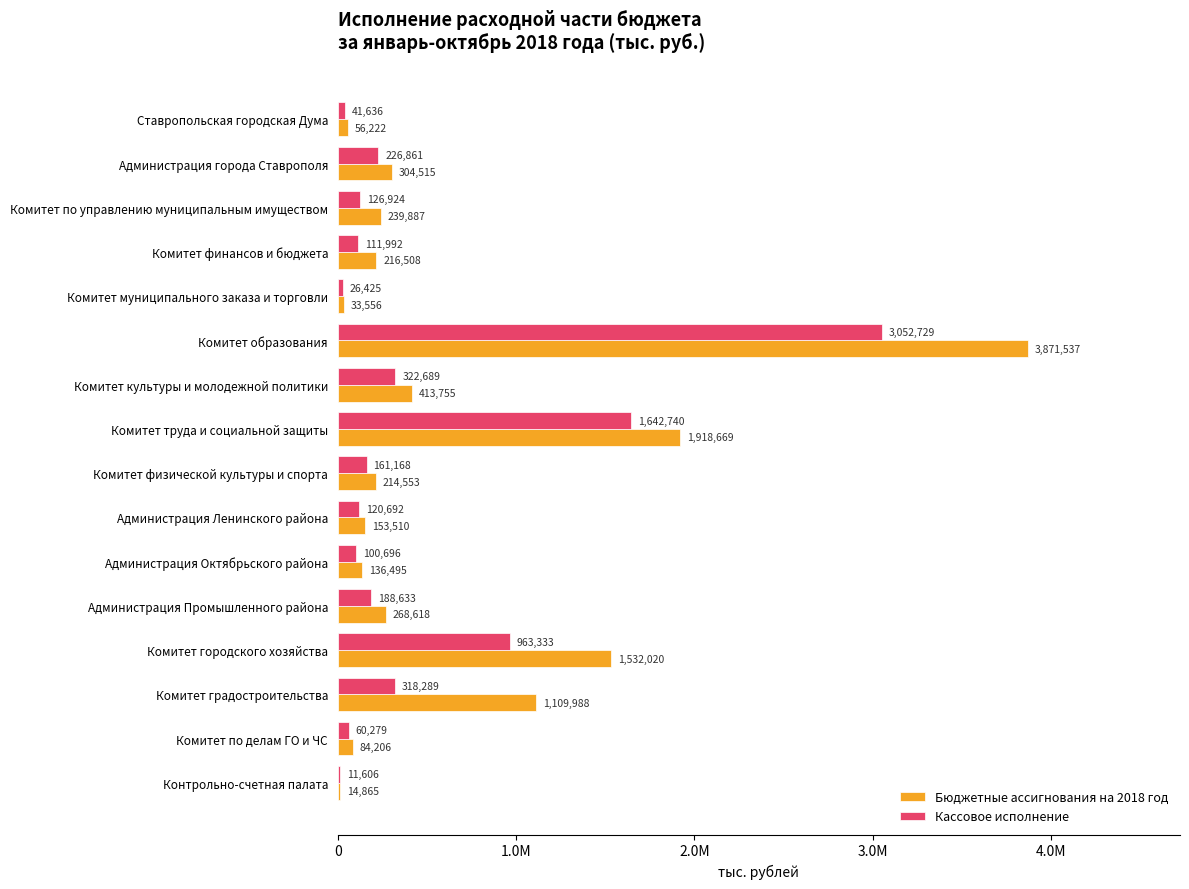

What are all the series names shown in the legend?

Бюджетные ассигнования на 2018 год, Кассовое исполнение